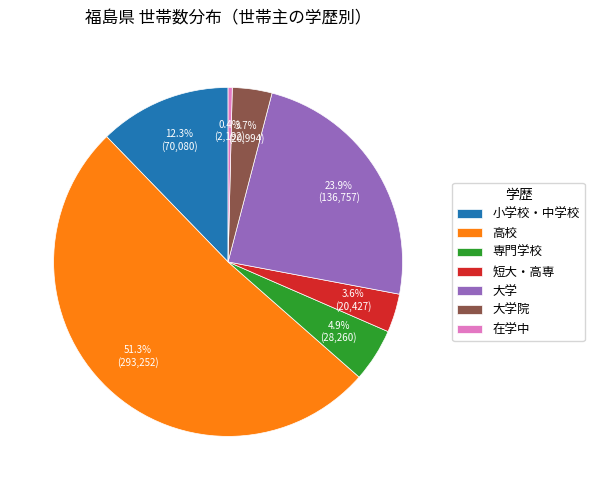

Is it true that 専門学校 is 17% of the pie?

False